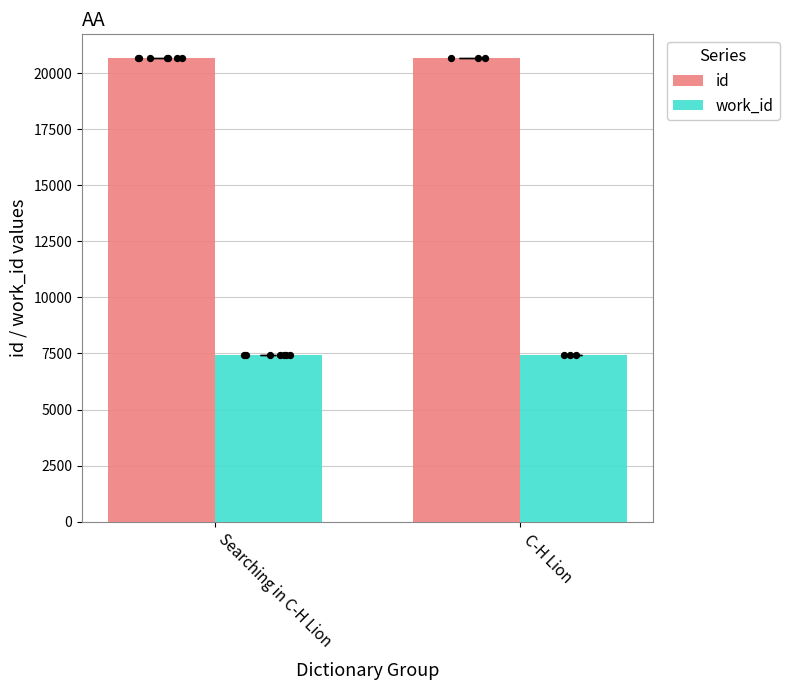

Which series reaches the minimum Y coordinate?

work_id